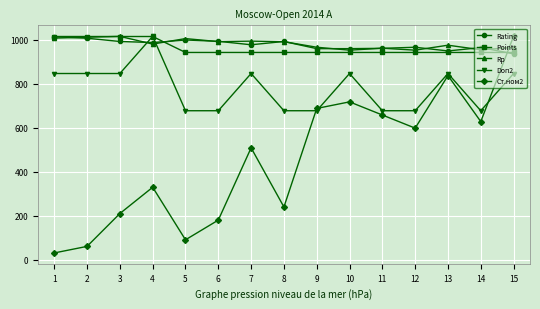

What are all the series names shown in the legend?

Rating, Points, Rp, Doп2, Ст.ном2